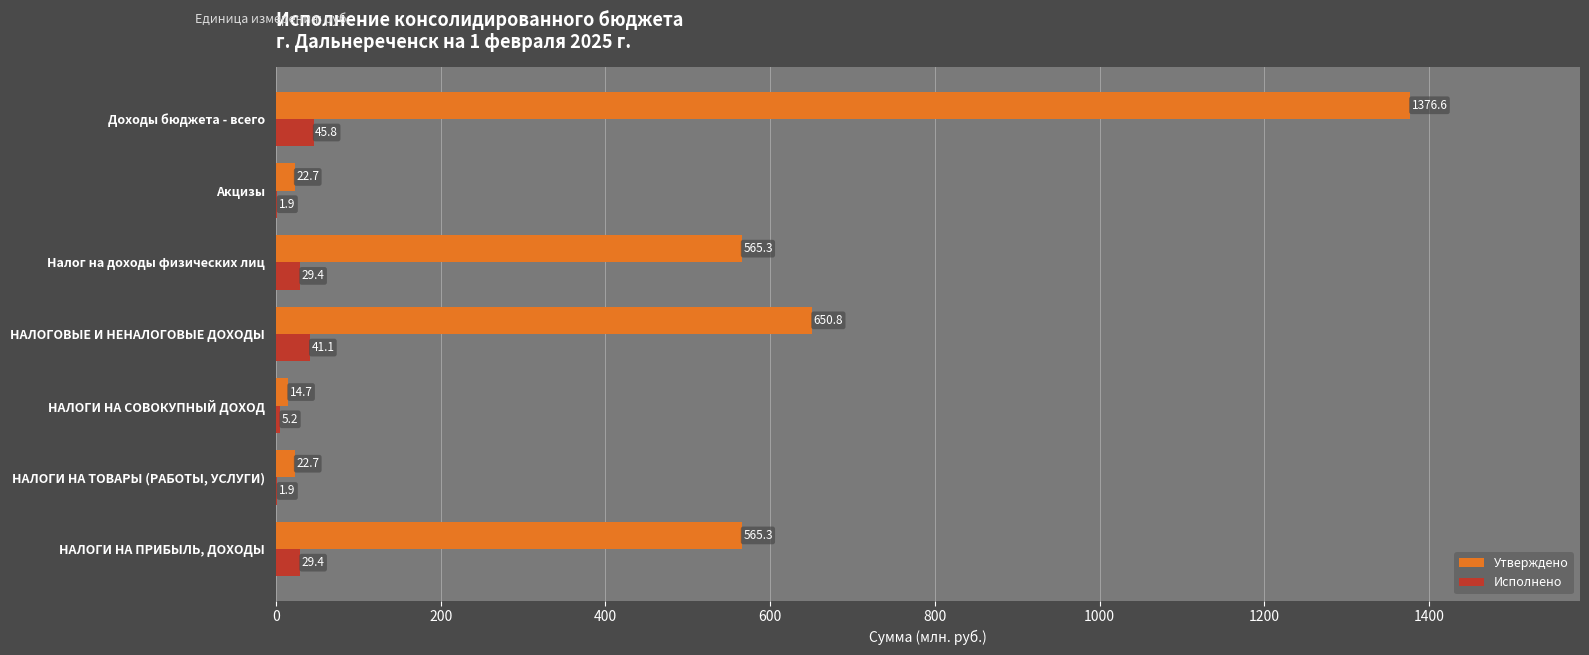

What are all the series names shown in the legend?

Утверждено, Исполнено